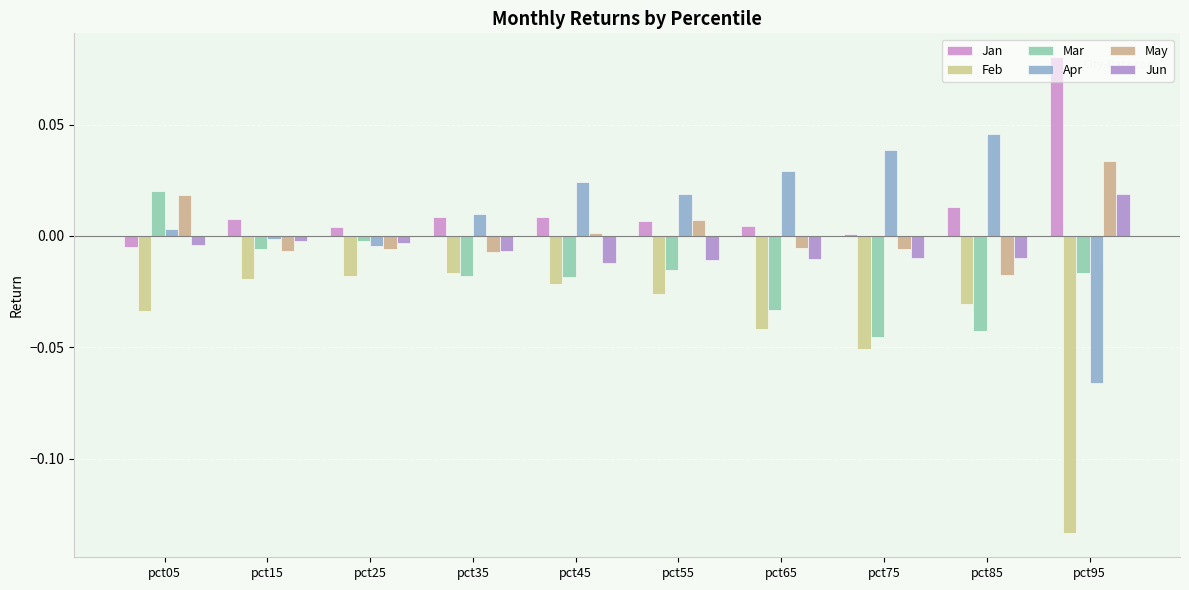

At pct45, list the series in order from largest to smallest.

Apr, Jan, May, Jun, Mar, Feb